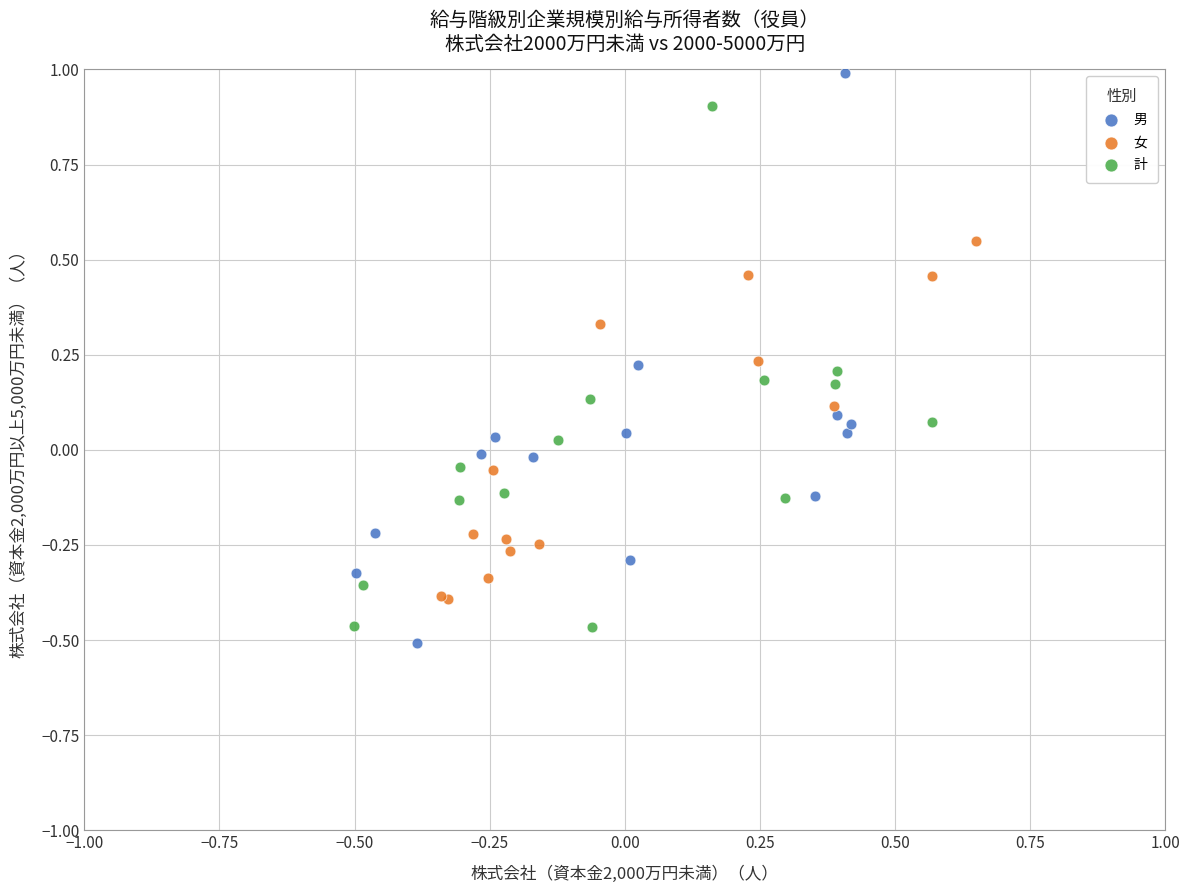

Which series has the widest spread of Y values?

男